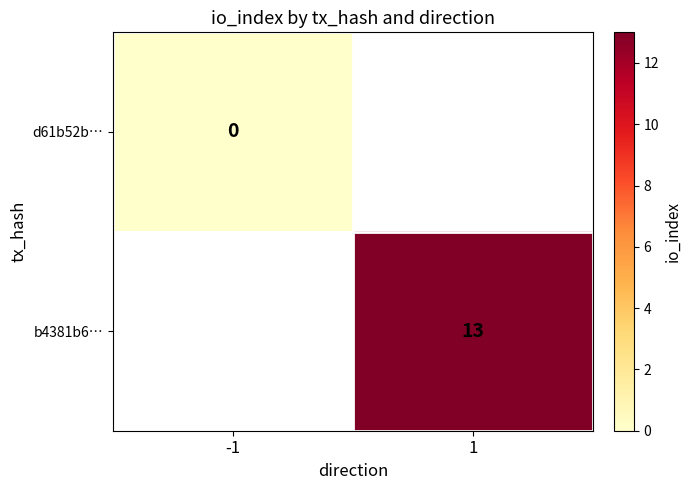

The value of b4381b6… at 1 is 5. True or false?

False